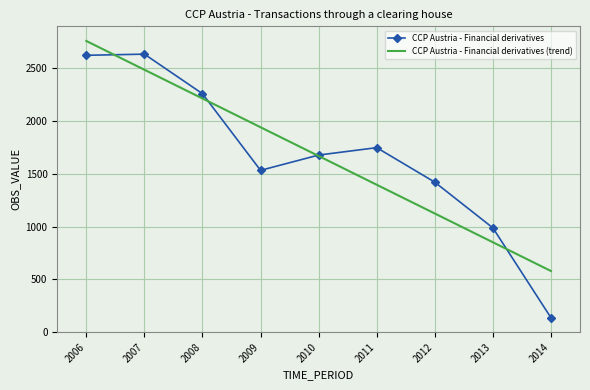

Where do CCP Austria - Financial derivatives and CCP Austria - Financial derivatives (trend) first cross each other?

2006 and 2007